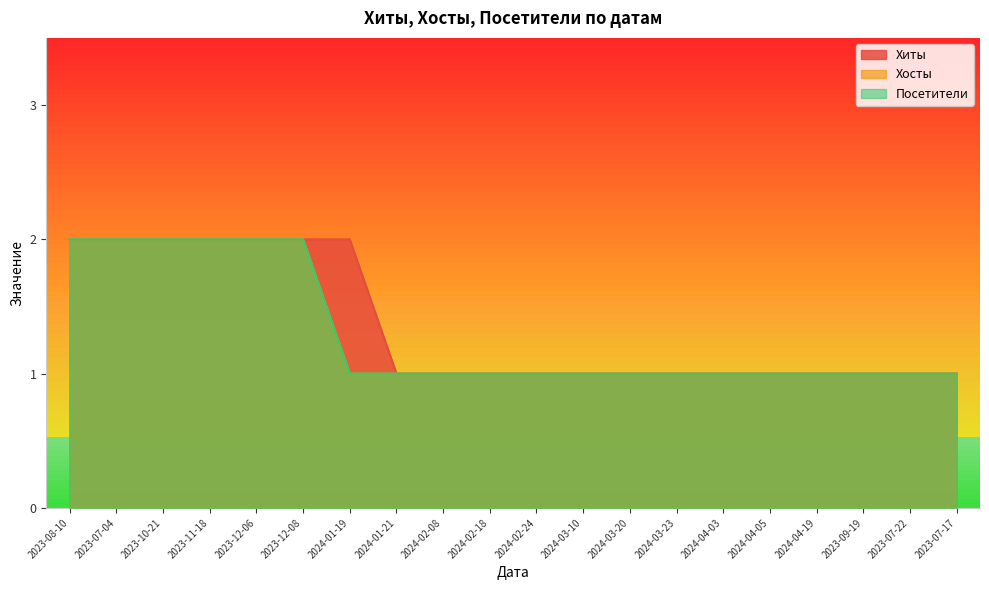

What is the highest value of the Хиты series?

2